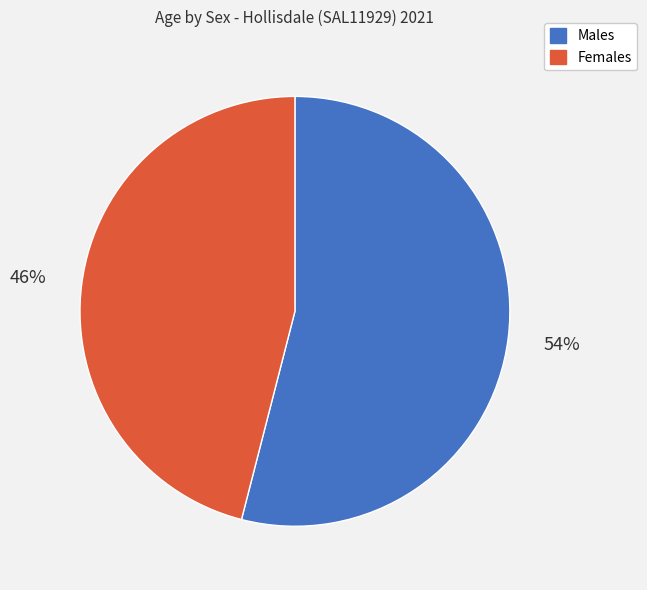

Is Males the majority of the pie?

Yes